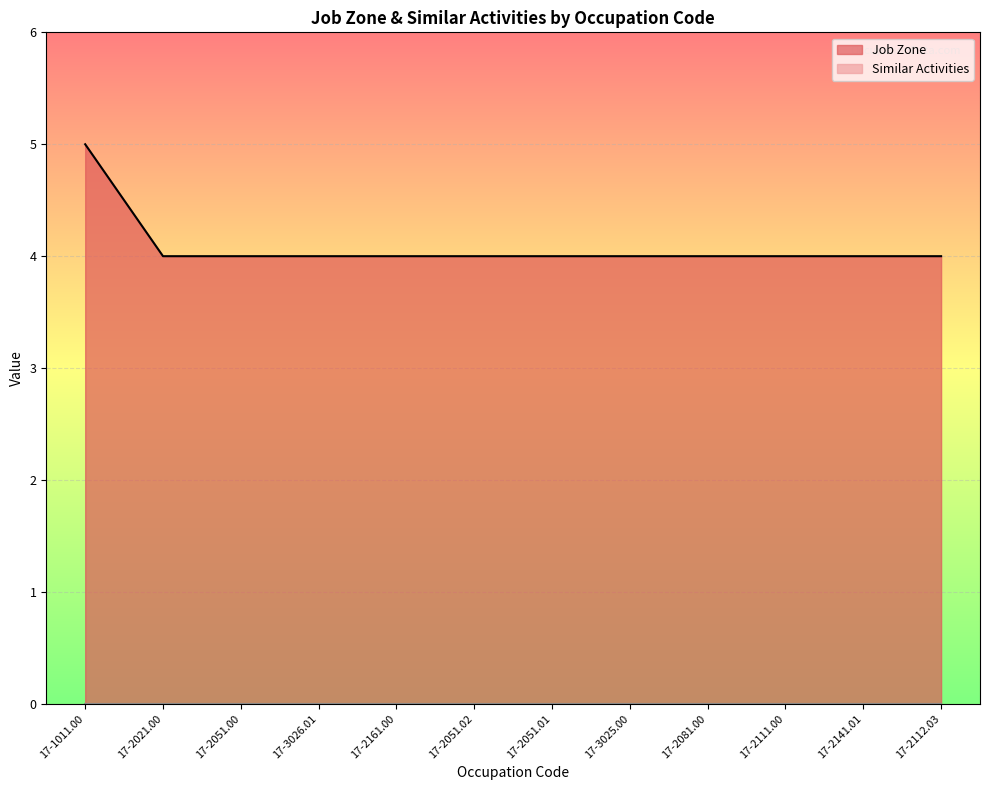

Where is the data nearest to the value 4?

17-2021.00